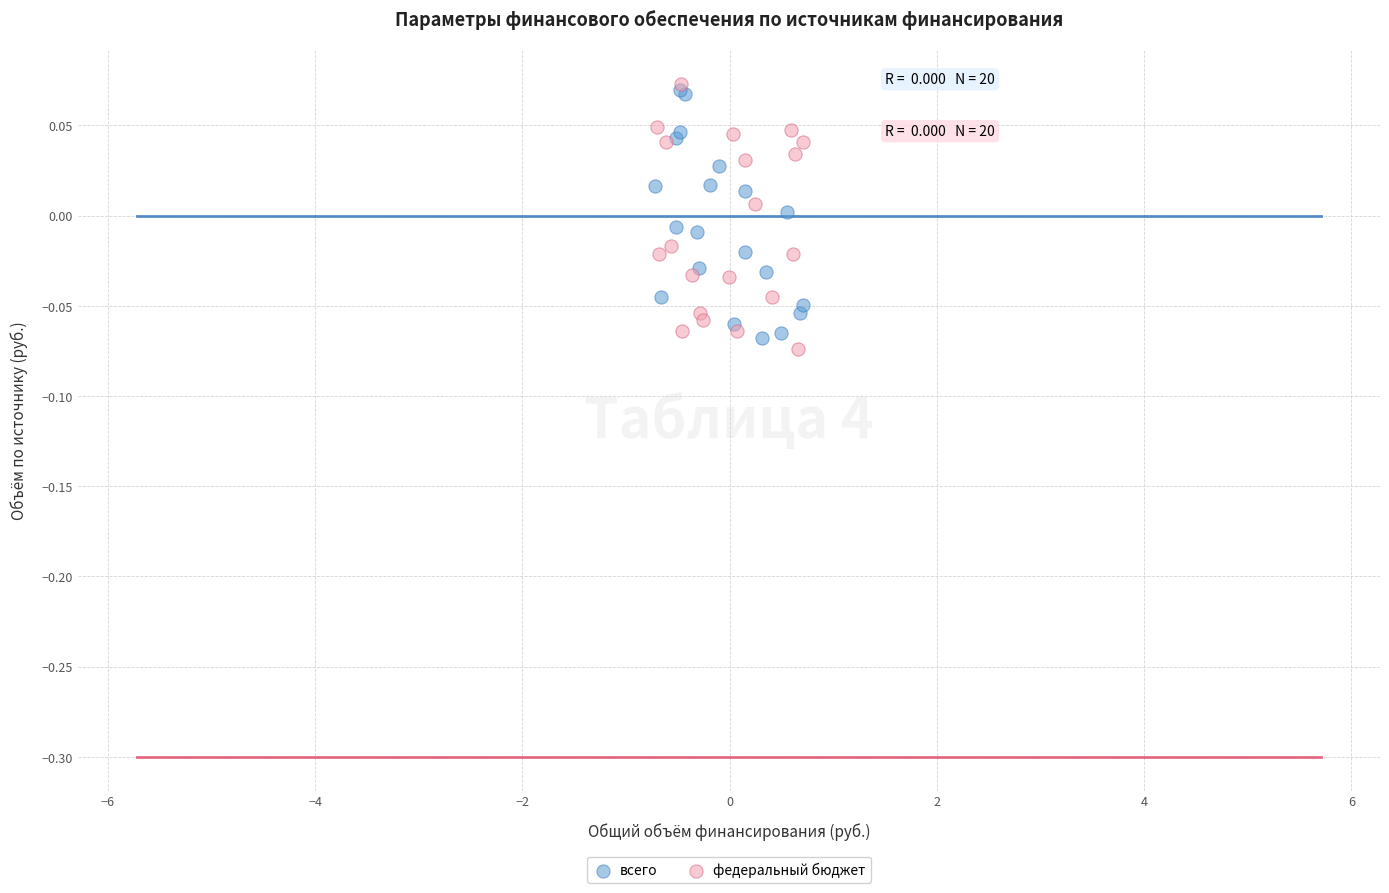

What are all the series names shown in the legend?

всего, федеральный бюджет